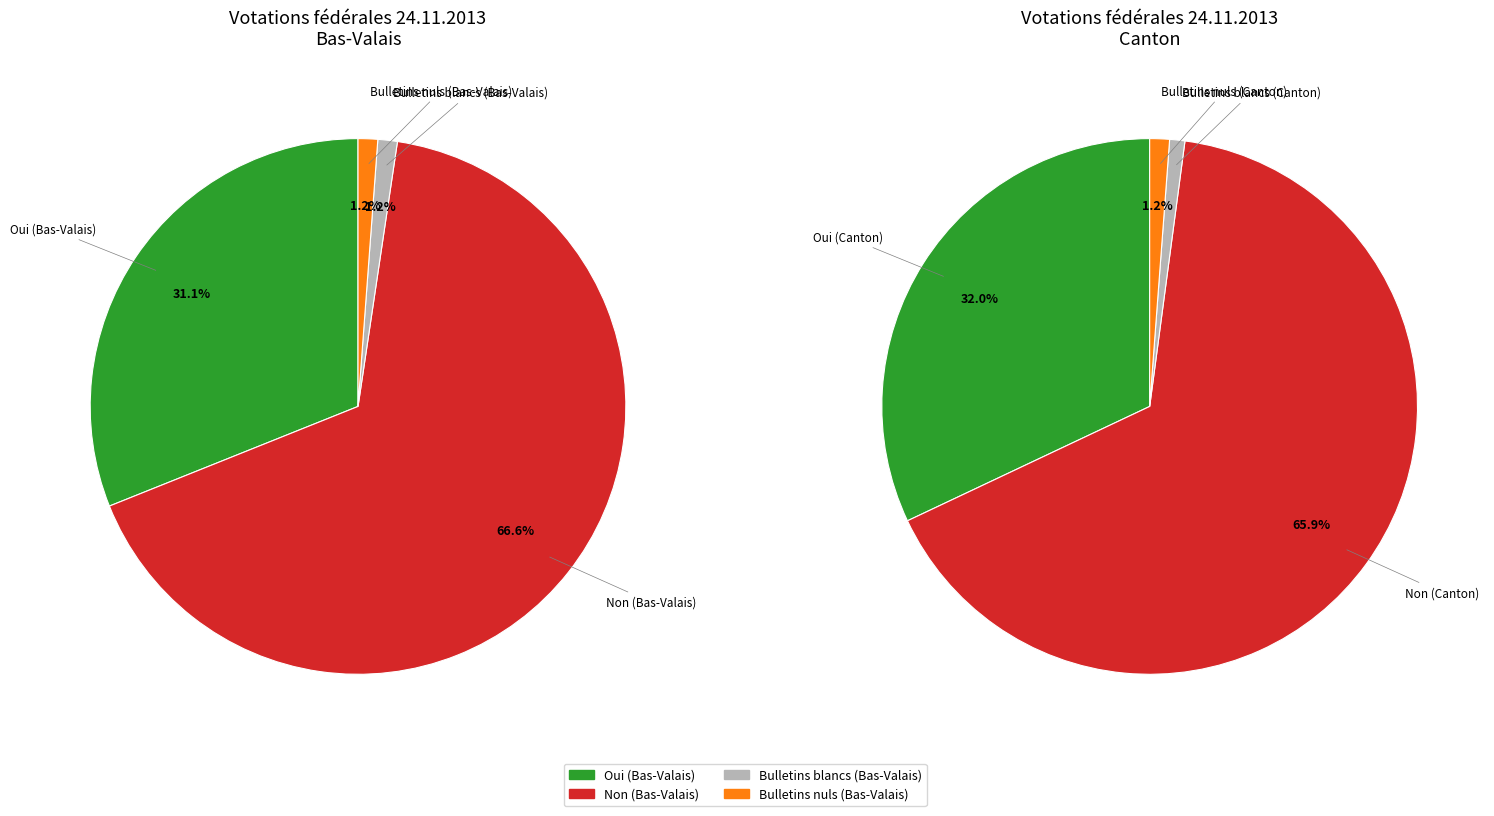

Which slice is the smallest?

Bulletins blancs (Bas-Valais)